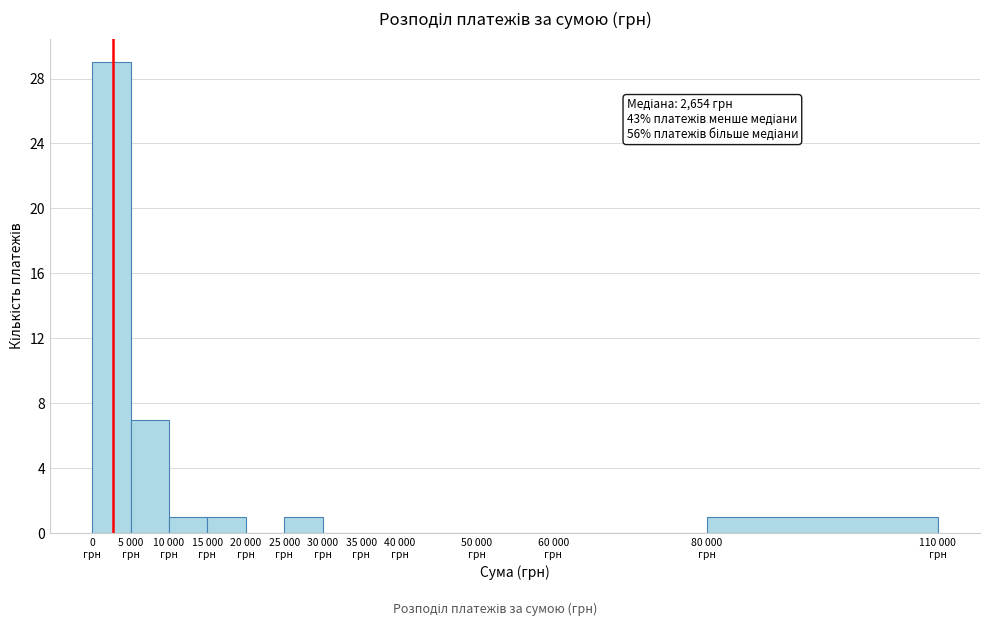

What is the sum of all values?

40